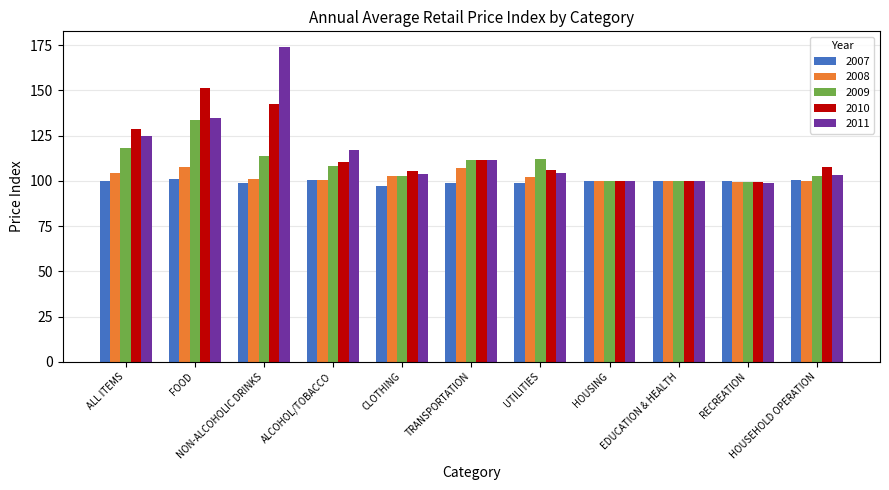

What is the smallest value displayed?

97.3